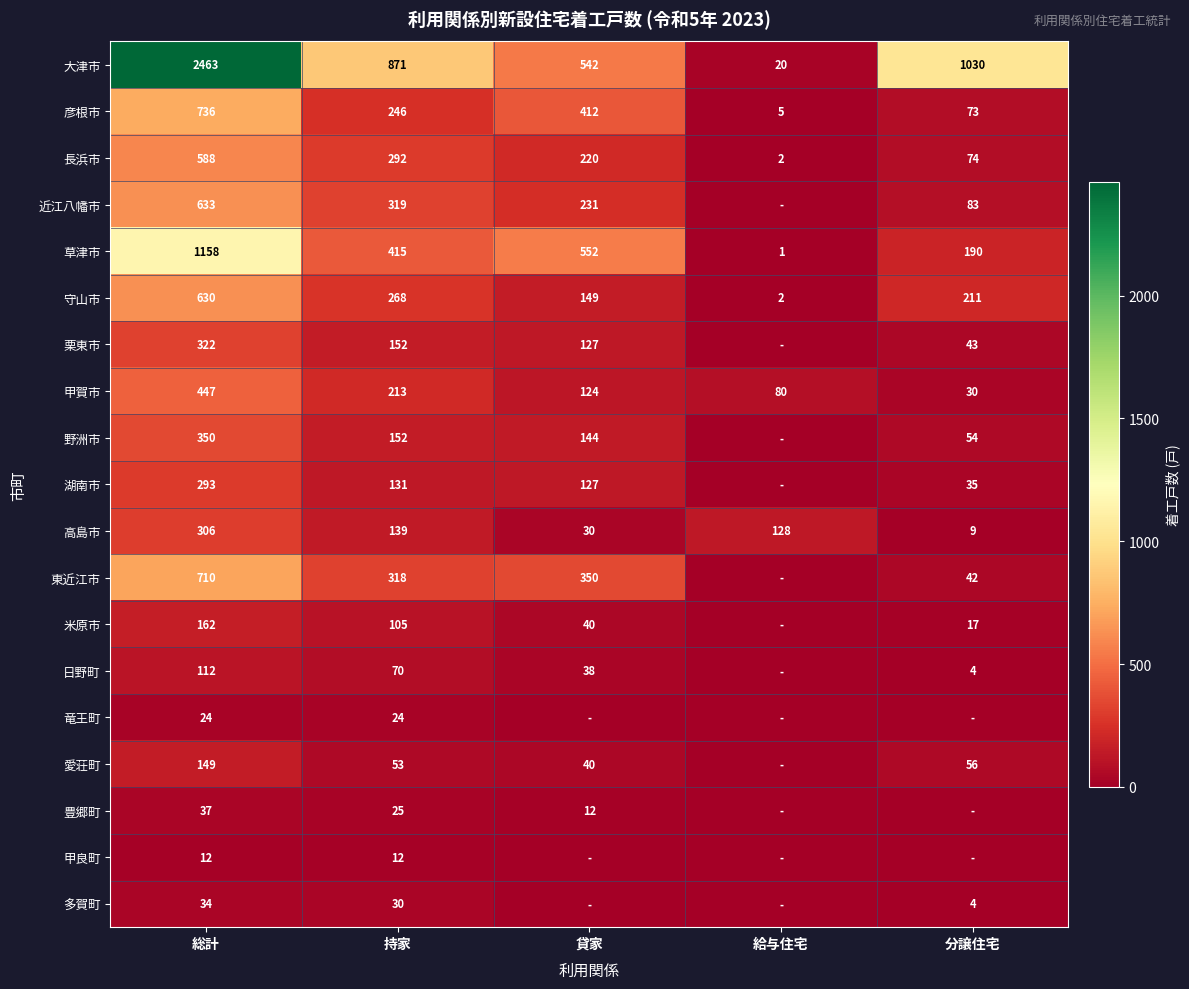

At which category does the chart reach its minimum across all series?

給与住宅